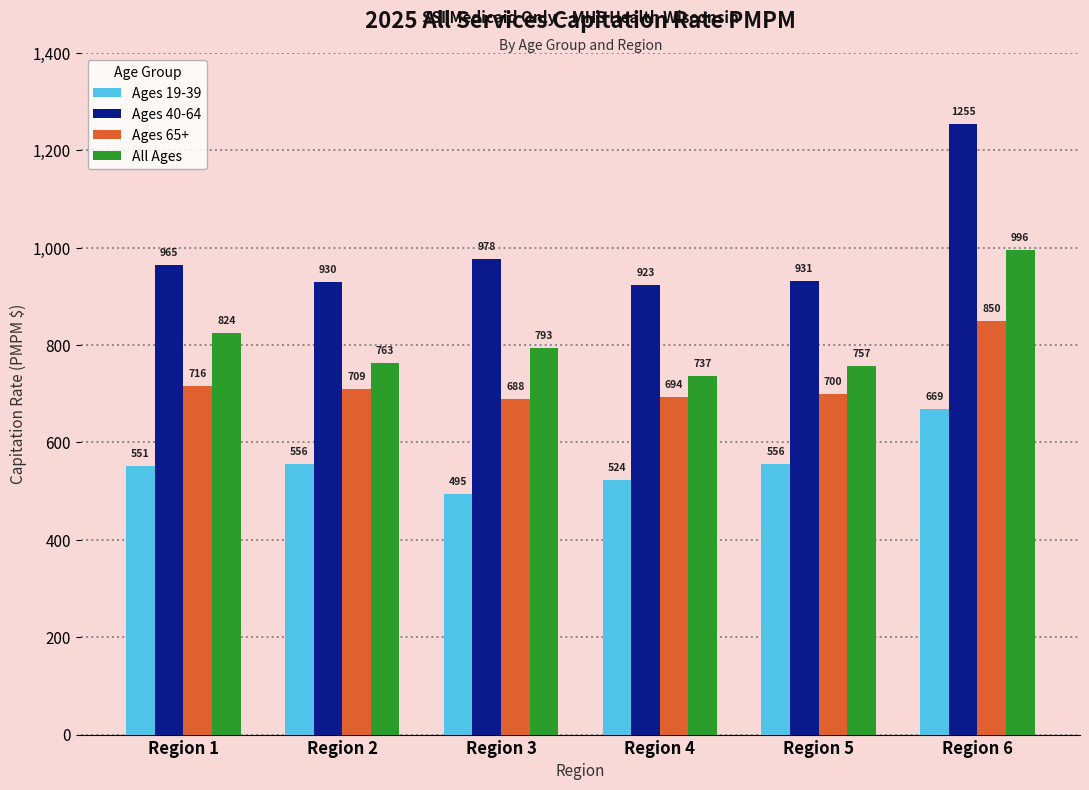

List the series in order of their peak value, highest first.

Ages 40-64, All Ages, Ages 65+, Ages 19-39